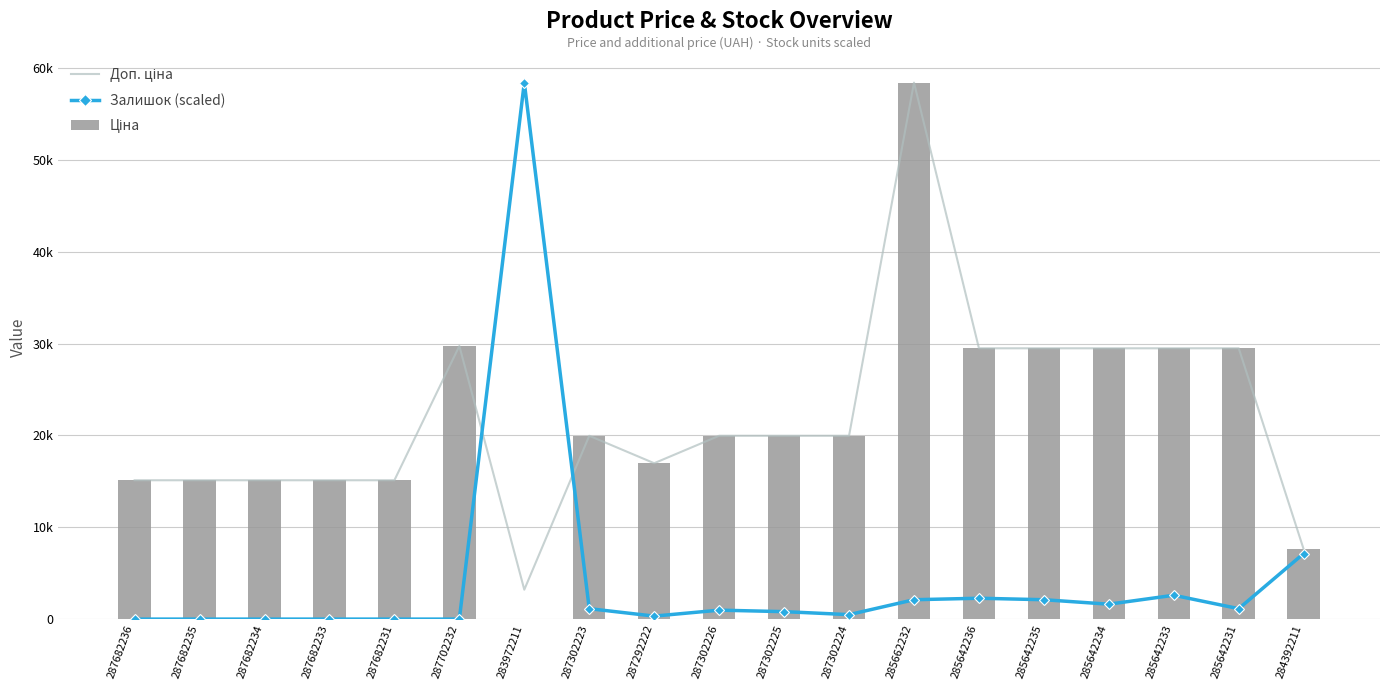

The value of Доп. ціна at 287682236 is 15120.0. True or false?

True